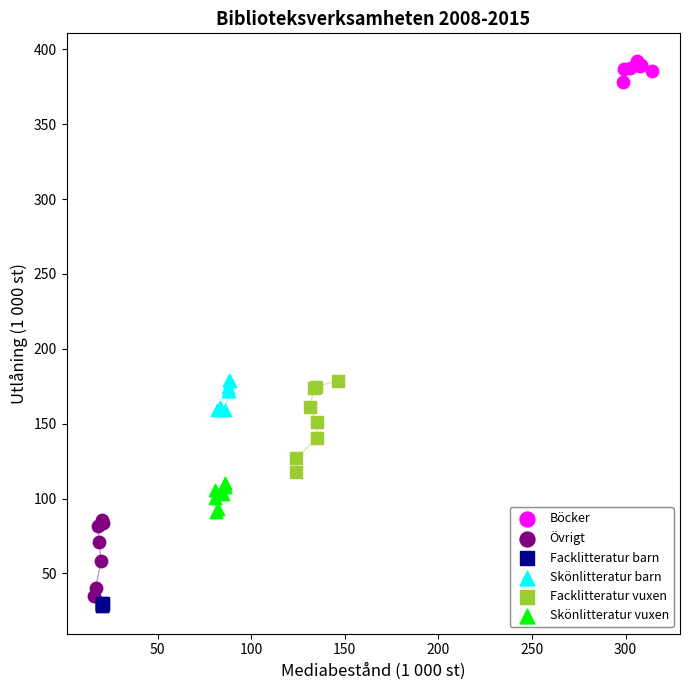

Which series contains the highest Y value?

Böcker